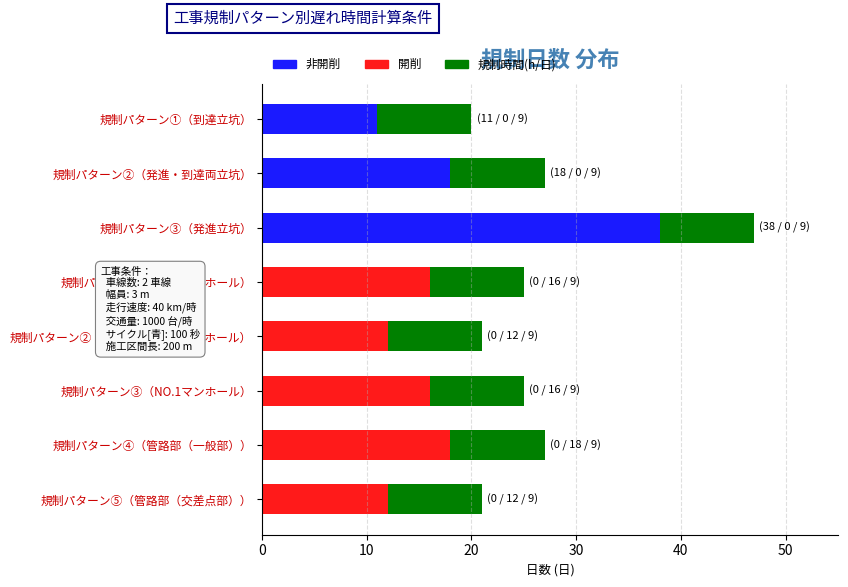

Count the number of data series in this chart.

3